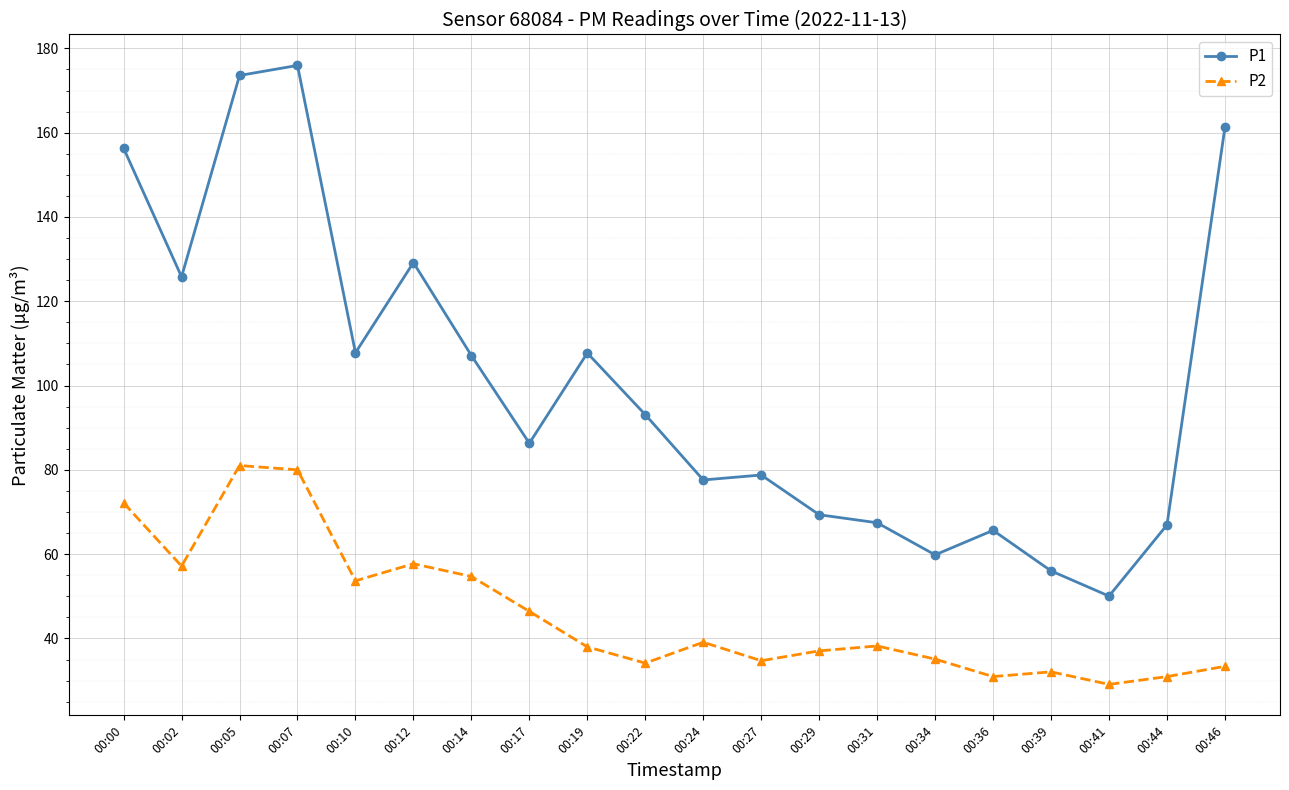

What is the sum of the P1 values at 00:12 and 00:36?

194.8